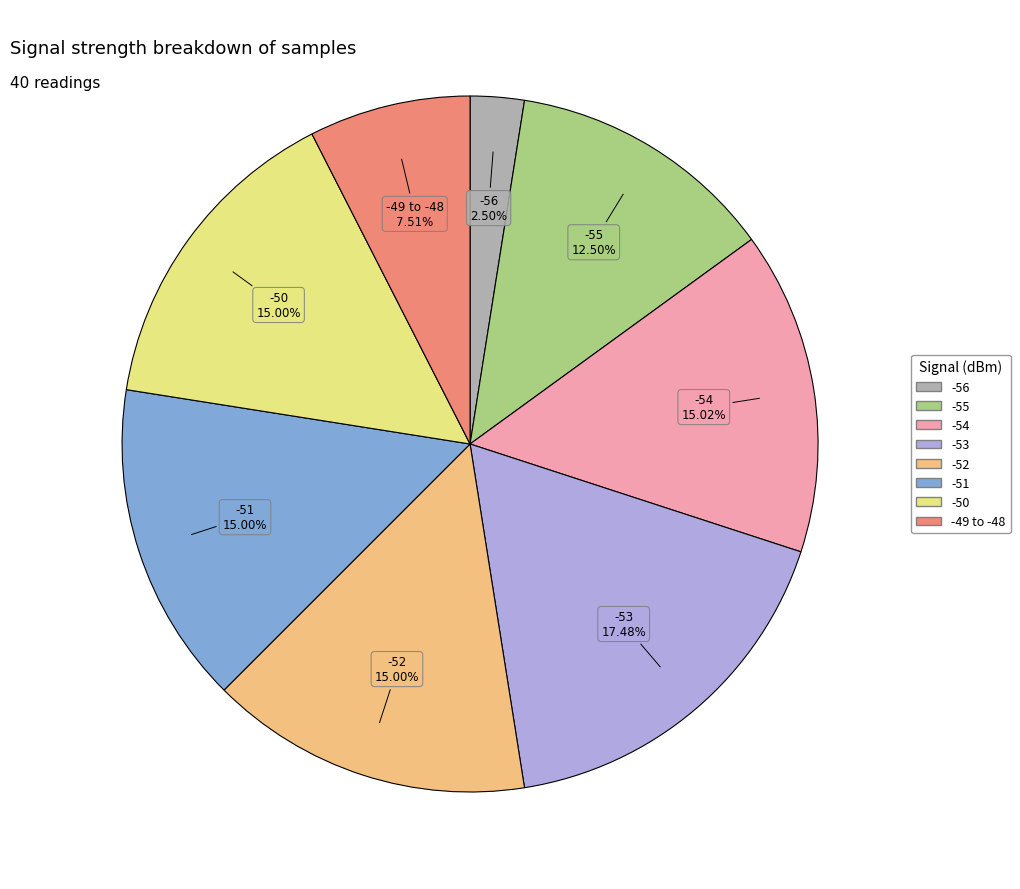

Is there a majority slice in this chart?

No